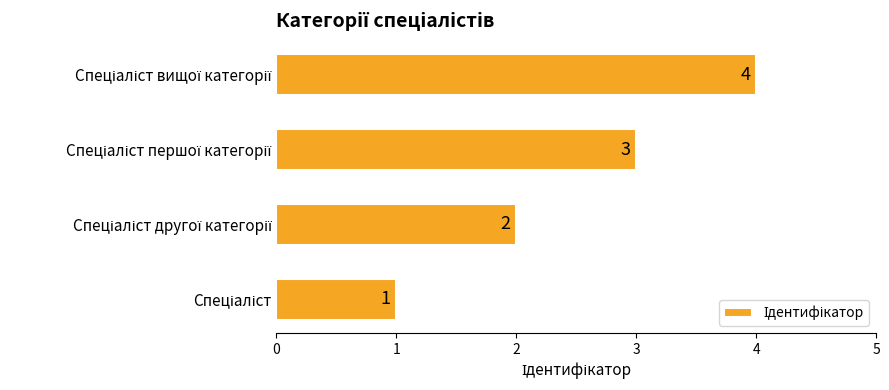

What is the difference between the maximum and minimum values?

3